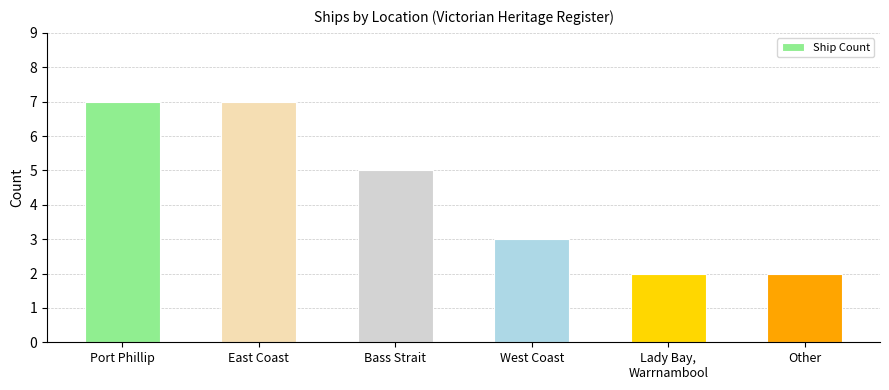

The chart shows a value of 1 at Lady Bay,
Warrnambool. True or false?

False